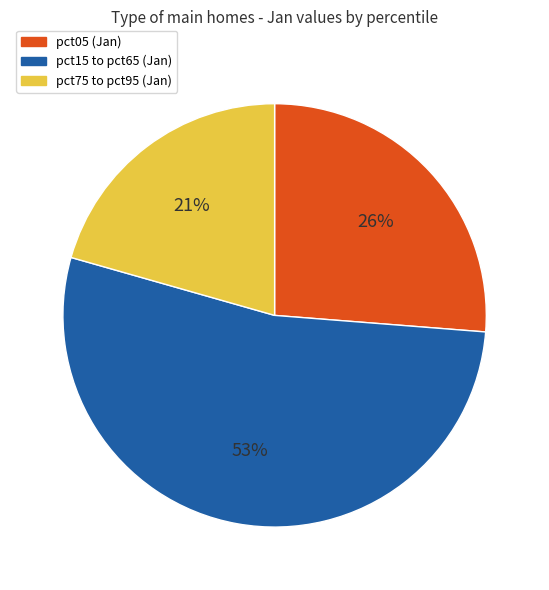

Count the number of slices in the pie.

3